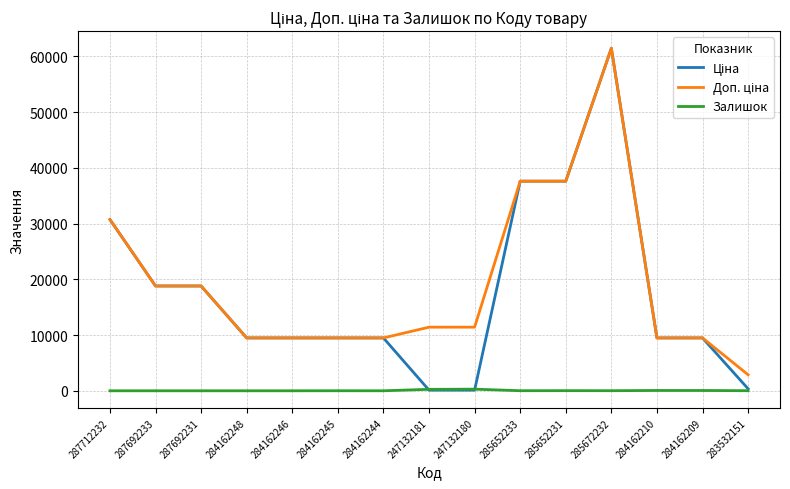

What is the difference between the highest and lowest values at 283532151?

2863.8